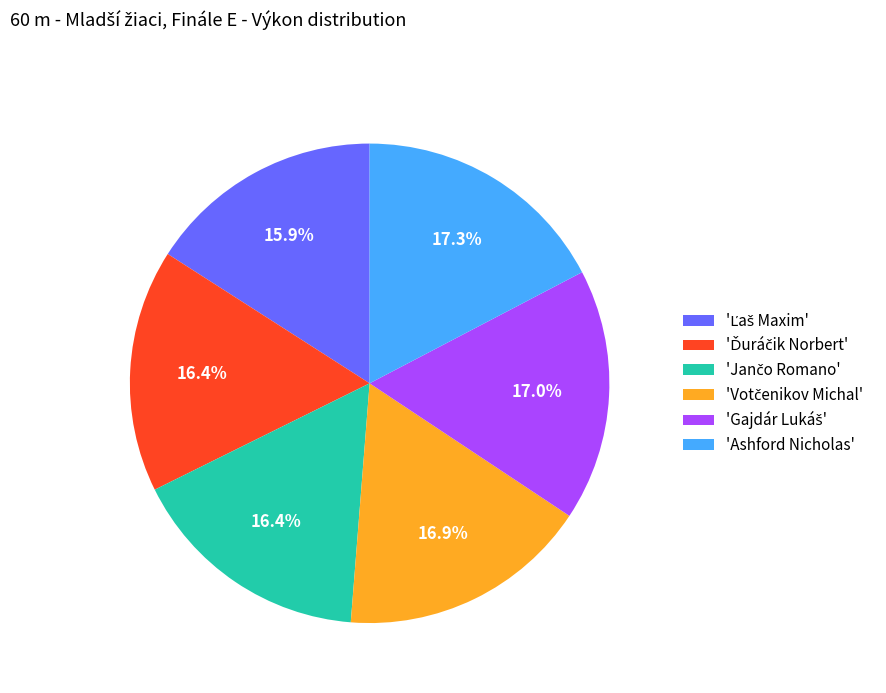

Is there any slice that represents more than half of the pie?

No